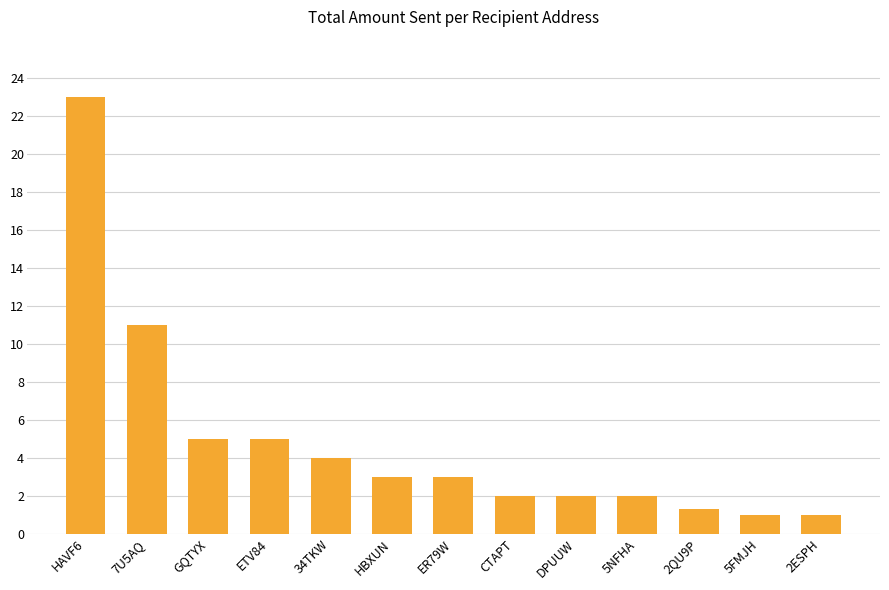

What is the difference between the values at DPUUW and 34TKW?

2.0